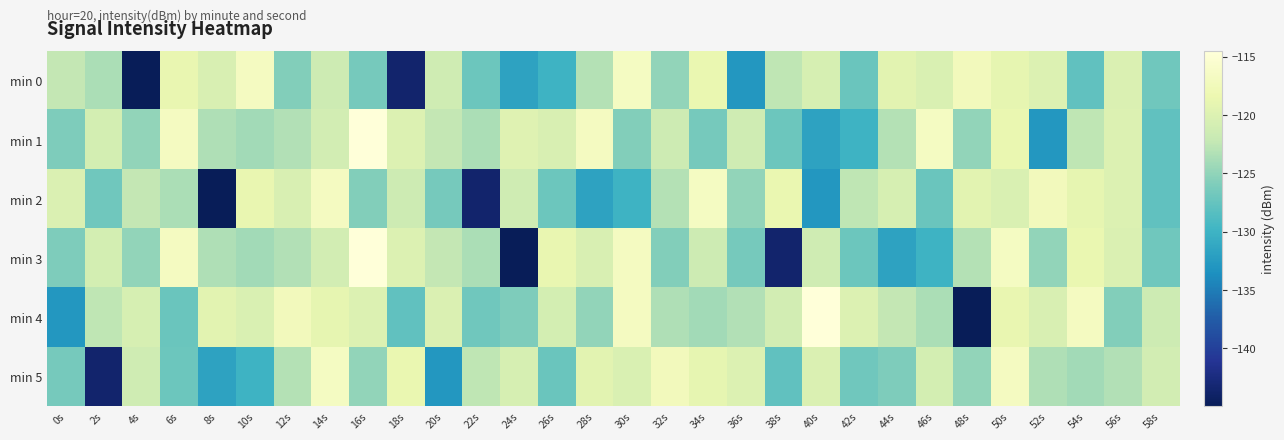

What is the minimum value shown in the chart?

-145.0